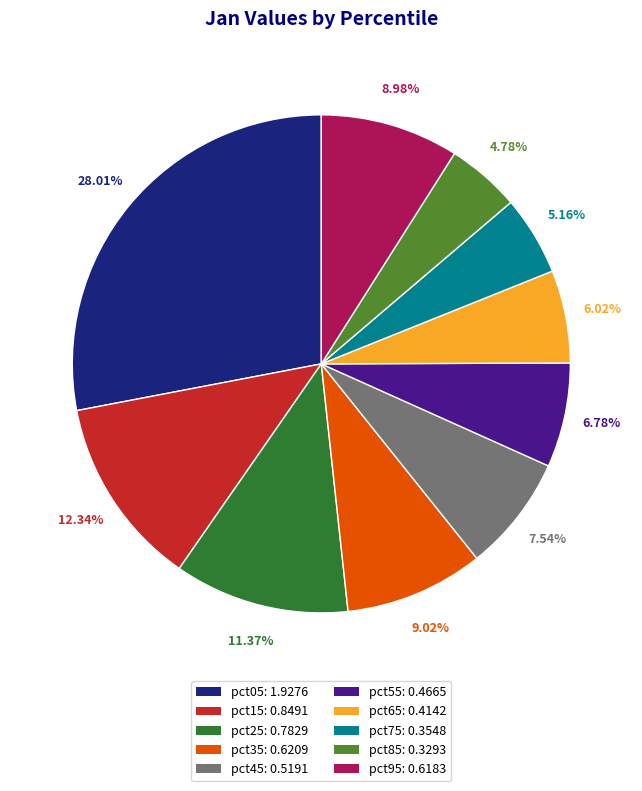

To the nearest percent, what percentage of the pie is pct85?

5%